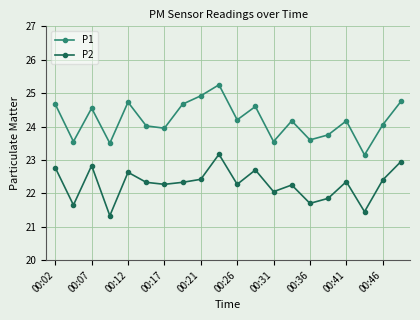

How many interior local valleys does the P1 series have?

7